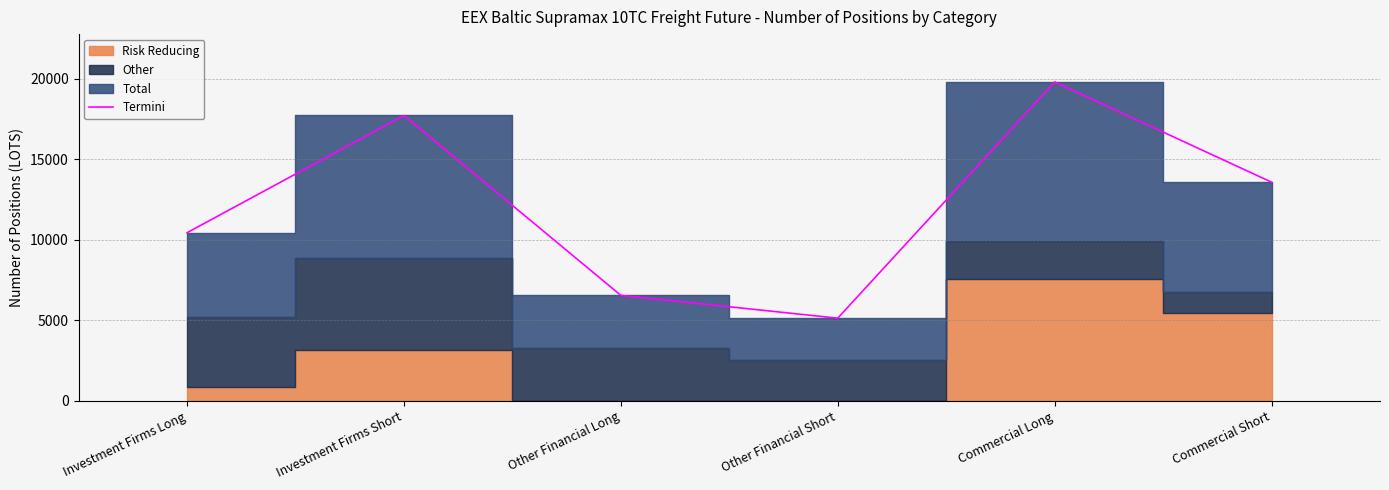

Rank the categories by value from highest to lowest.

Commercial Long, Investment Firms Short, Commercial Short, Investment Firms Long, Other Financial Long, Other Financial Short